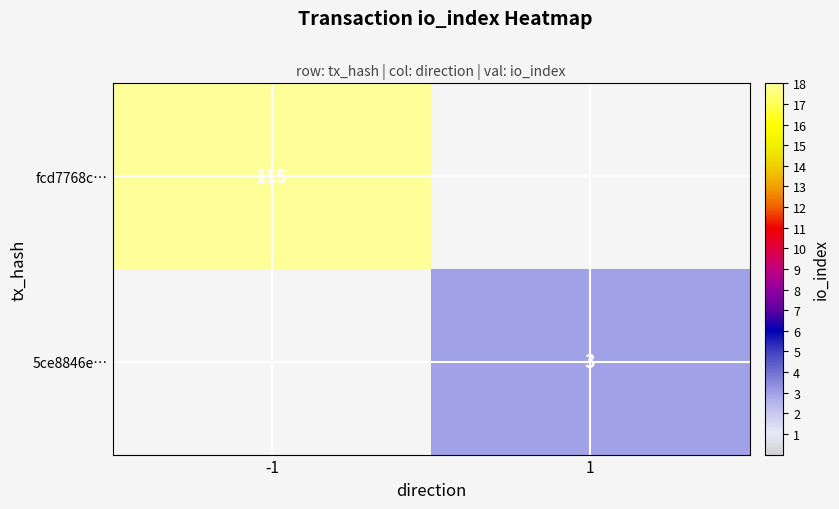

Is it true that fcd7768c… equals 115 at -1?

True